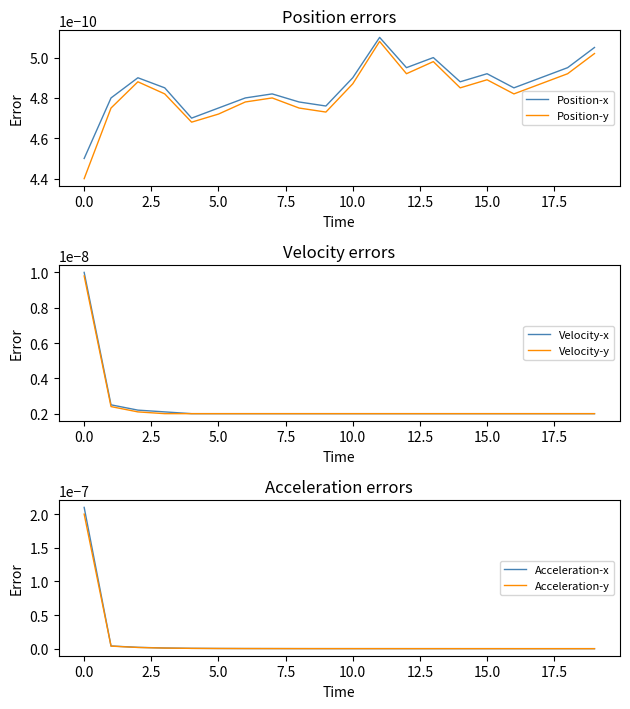

At how many categories does at least one series exceed 0?

20